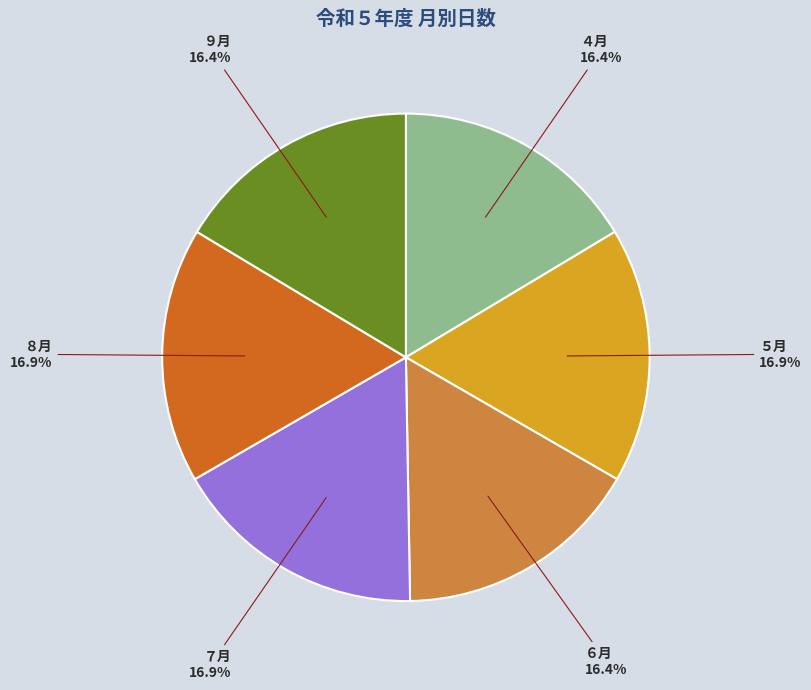

Count the number of slices in the pie.

6